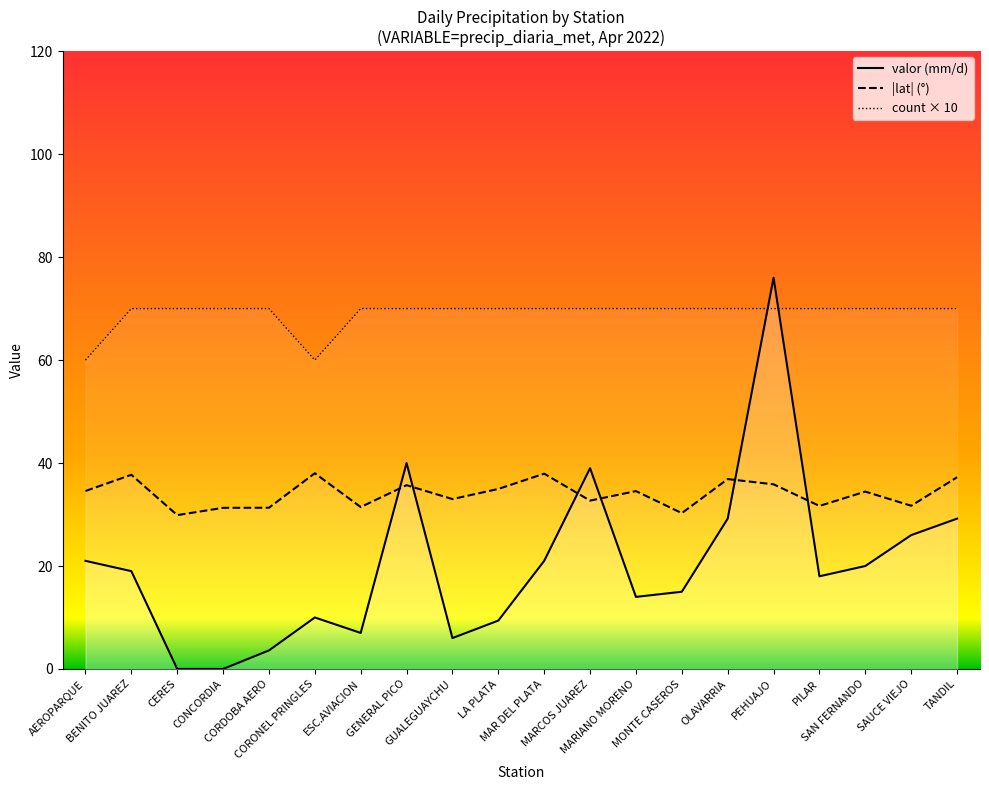

In lat, how many points are lower than both neighbors (excluding endpoints)?

7